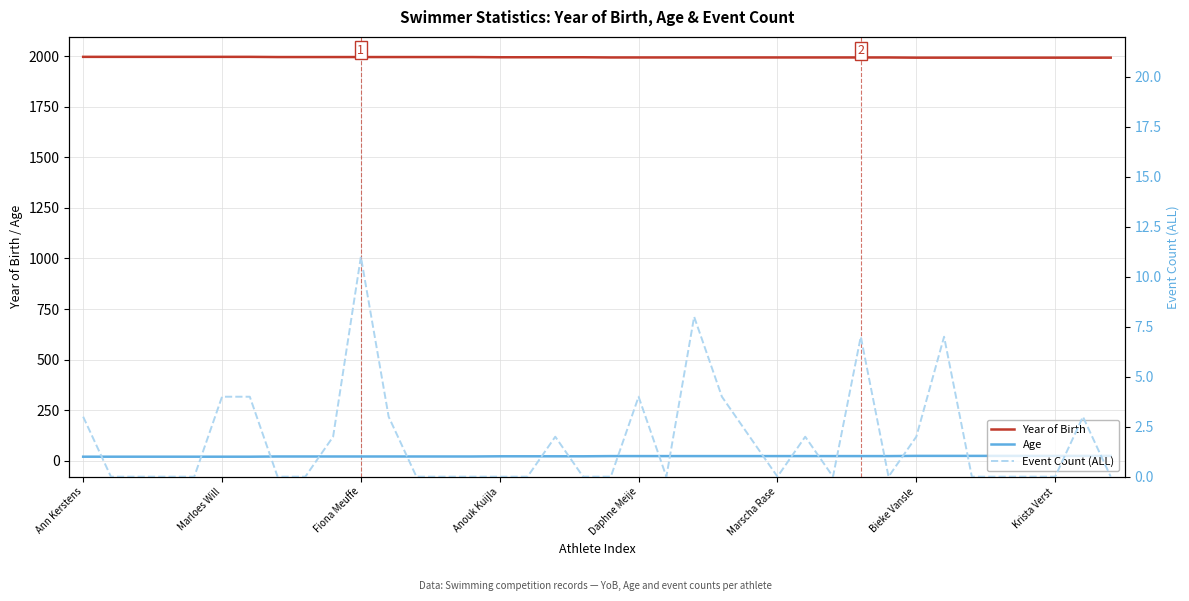

The value of Year of Birth at Marloes Will is 1370. True or false?

False